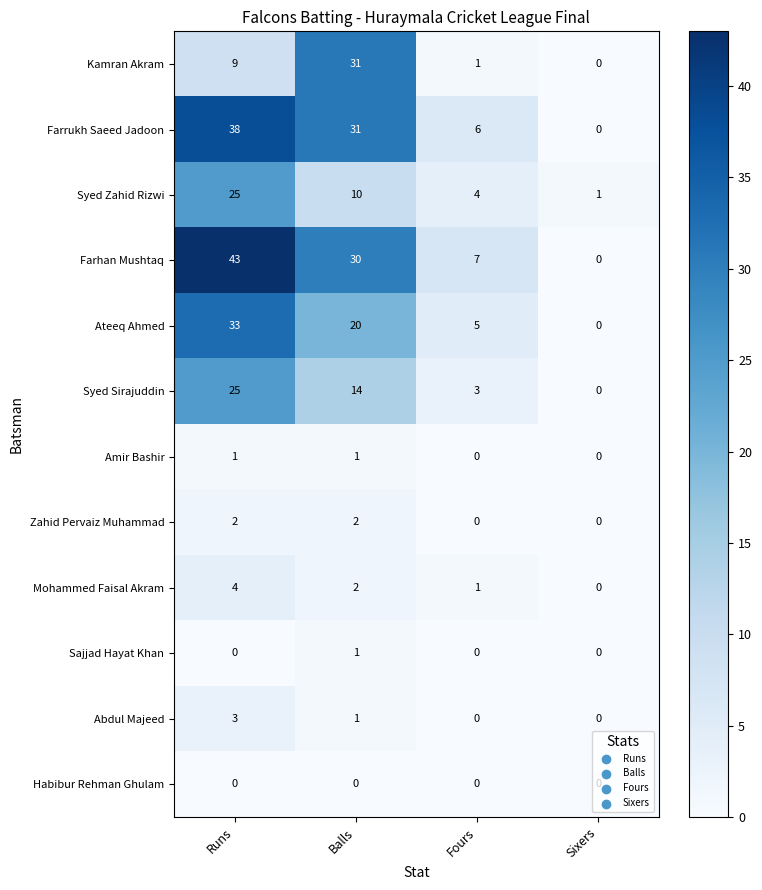

Count the Farrukh Saeed Jadoon values in the range 6 to 38.

3